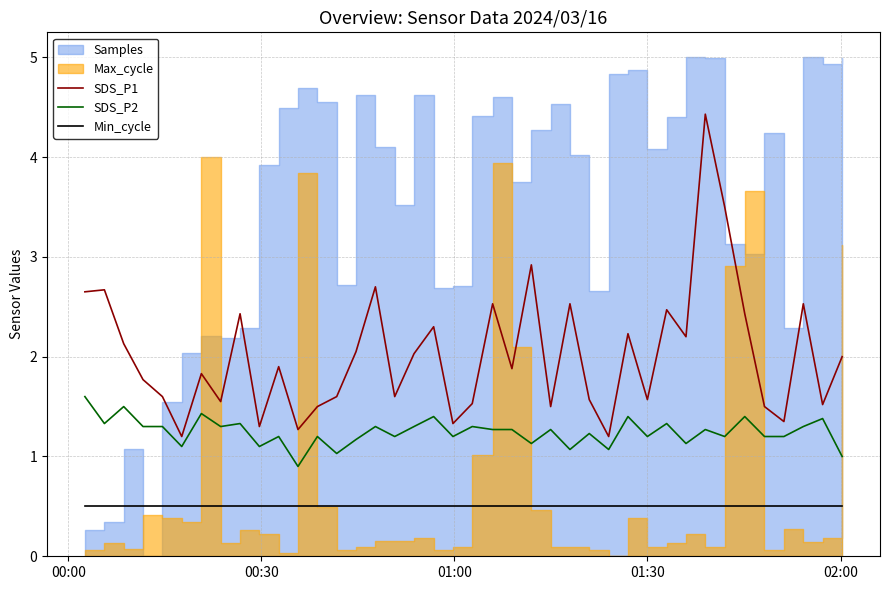

True or false: SDS_P2 and Min_cycle cross at least once.

False